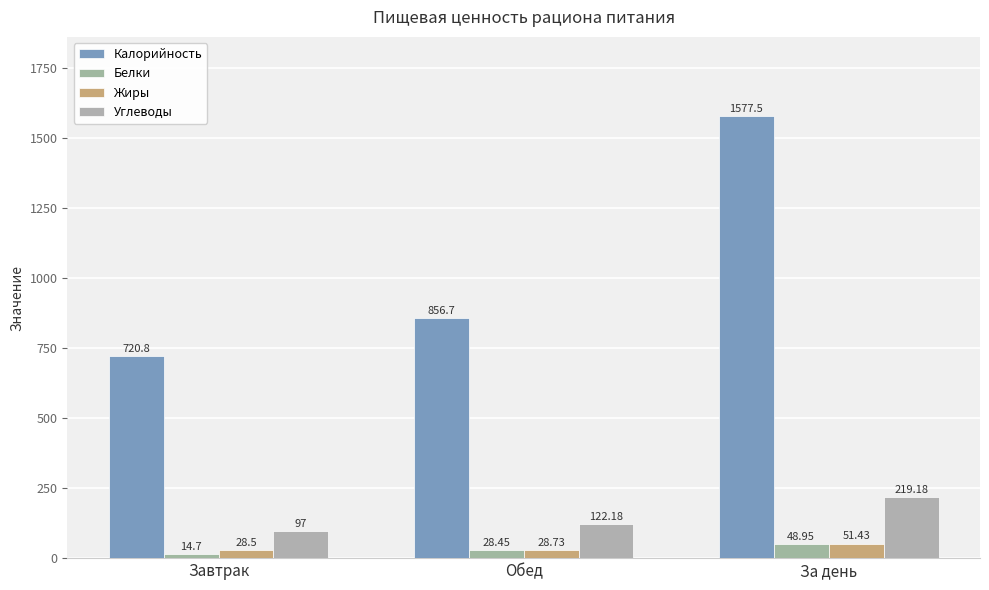

List the series in order of their peak value, lowest first.

Белки, Жиры, Углеводы, Калорийность